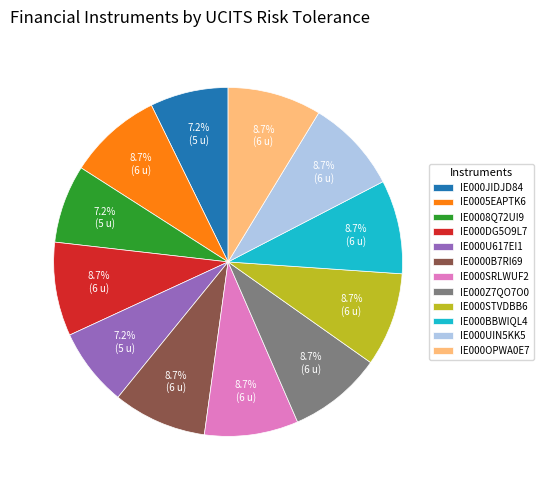

To the nearest percent, what percentage of the pie is IE0000B7RI69?

9%